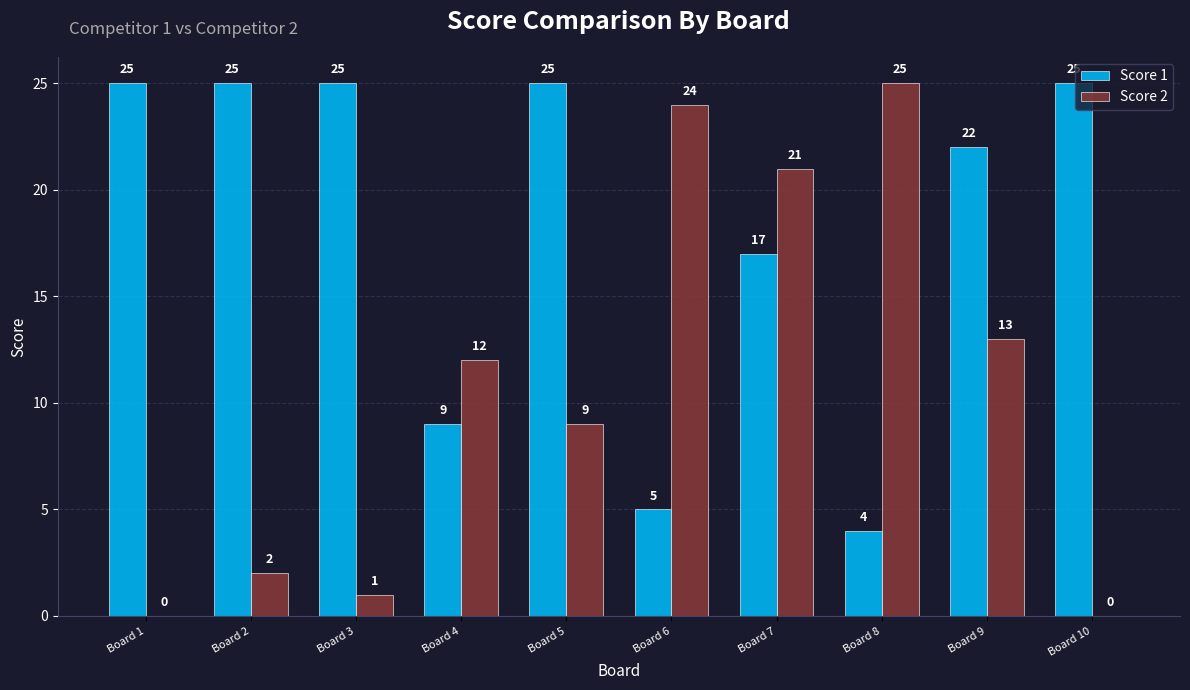

Which series has the largest total across all categories?

Score 1